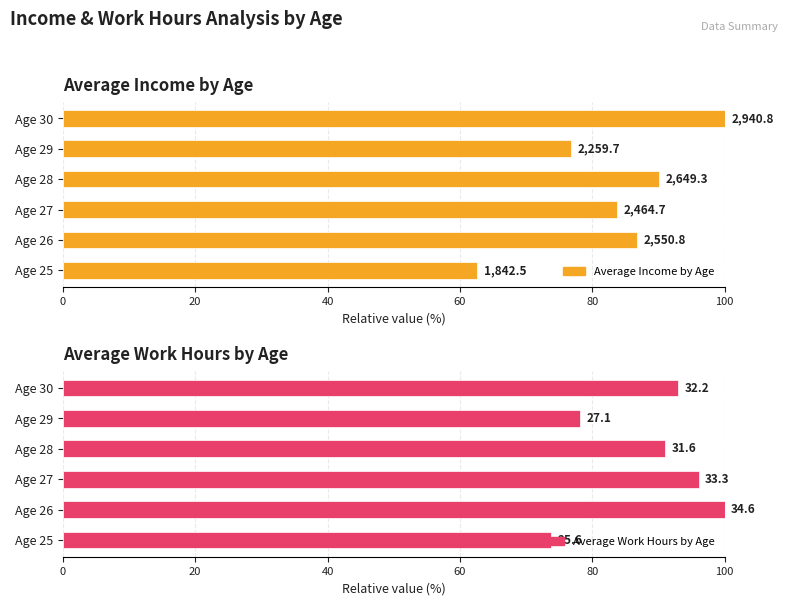

What is the total value across all series at Age 30?

192.9